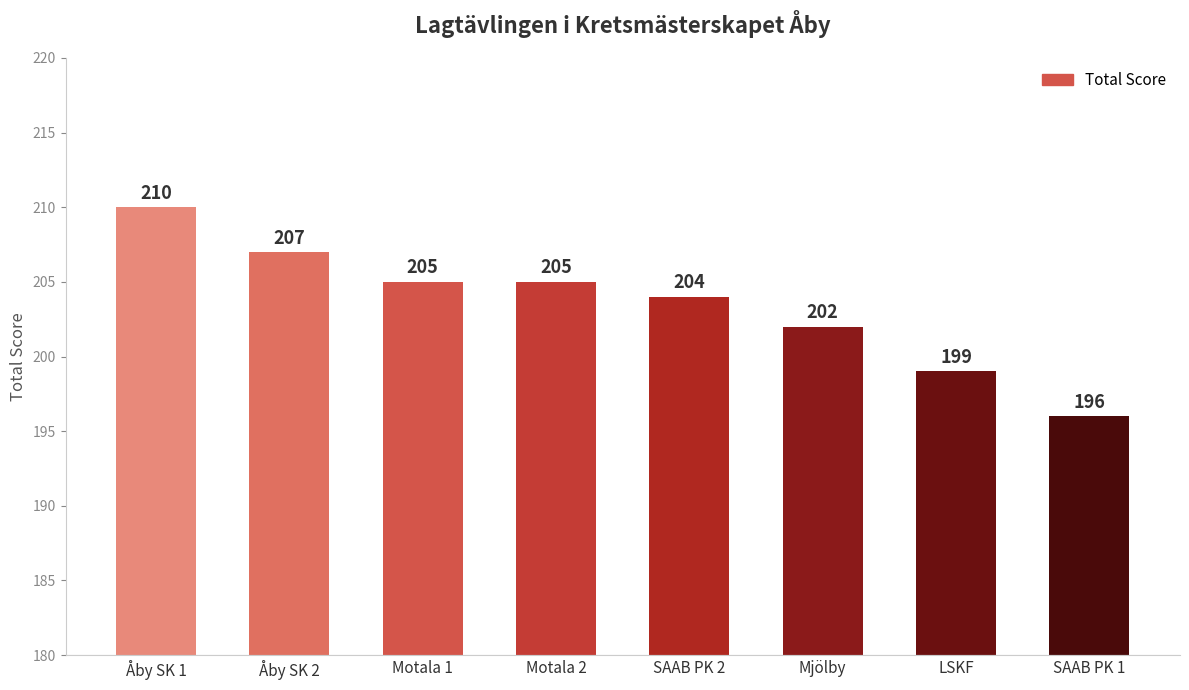

Is it true that the value at LSKF is 297?

False